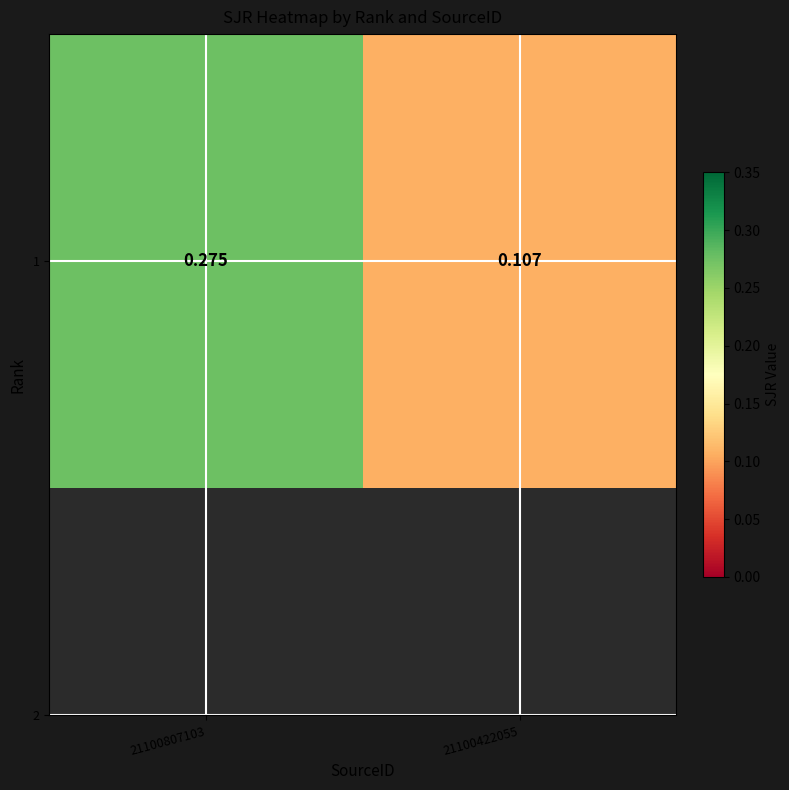

The value at 21100422055 is 0.0. True or false?

False